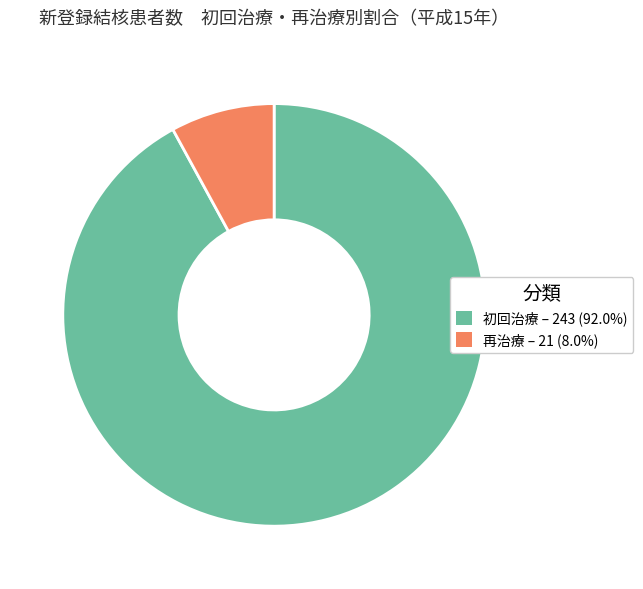

How many slices are in this pie chart?

2